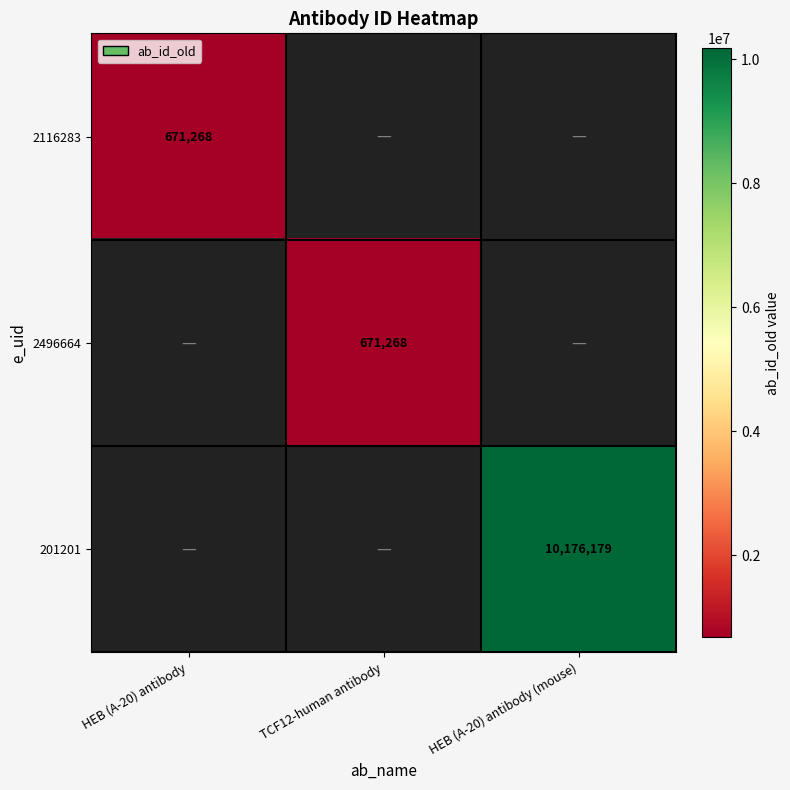

The 2116283 series shows 392977.2 at HEB (A-20) antibody. True or false?

False